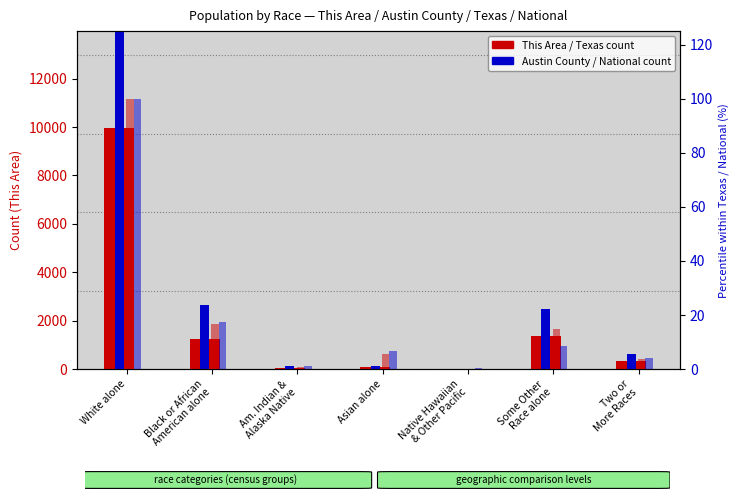

What position from the left is Black or African
American alone?

2